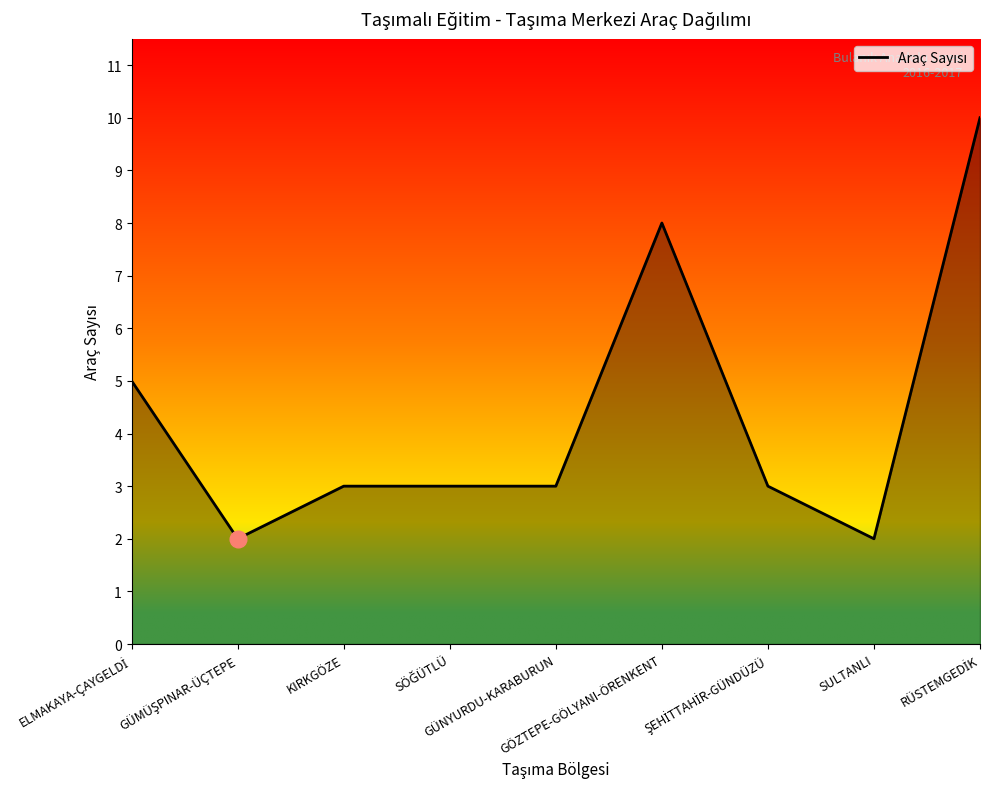

What is the maximum value shown in the chart?

10